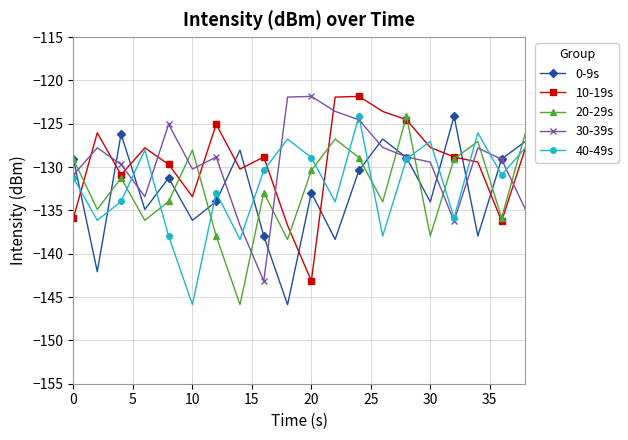

After their last crossing, which series has the higher values: 20-29s or 40-49s?

20-29s